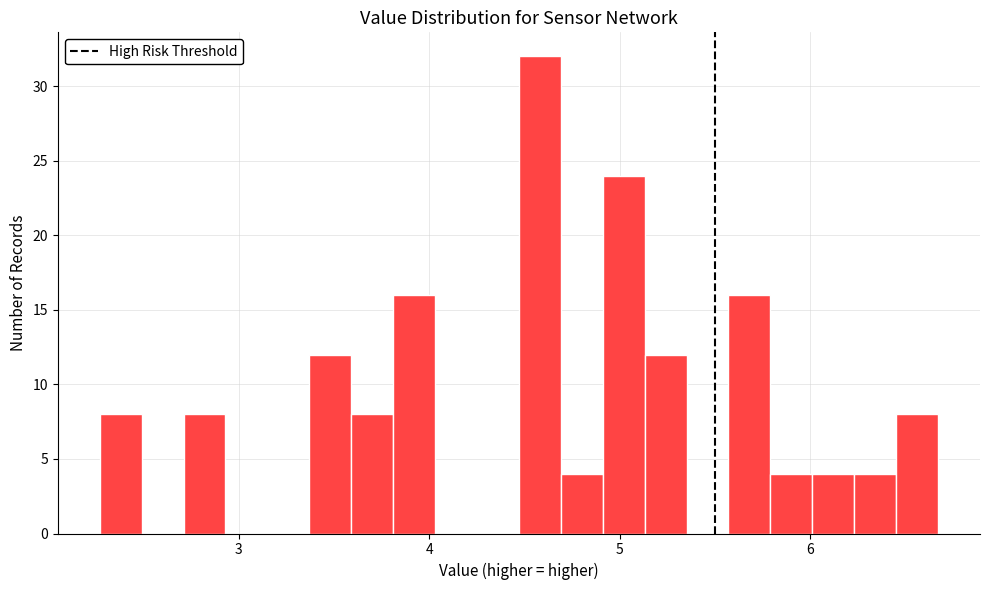

Around what value on the x-axis is the tallest bar? Give the approximate position of its centre, as read against the axis.

4.6